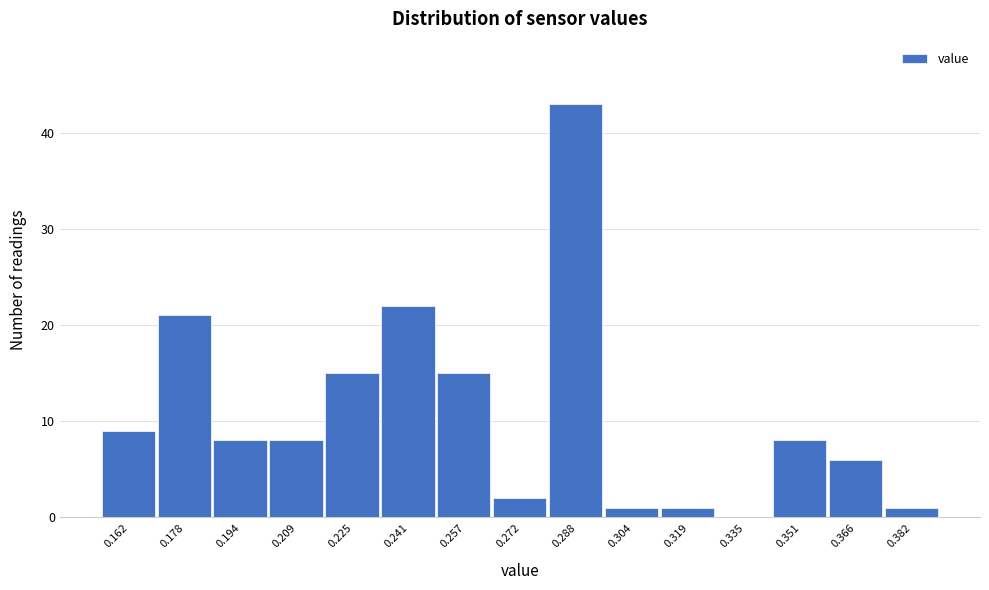

Reading right to left, what are all the values shown in this chart?

0.382=1	0.366=6	0.351=8	0.335=0	0.319=1	0.304=1	0.288=43	0.272=2	0.257=15	0.241=22	0.225=15	0.209=8	0.194=8	0.178=21	0.162=9